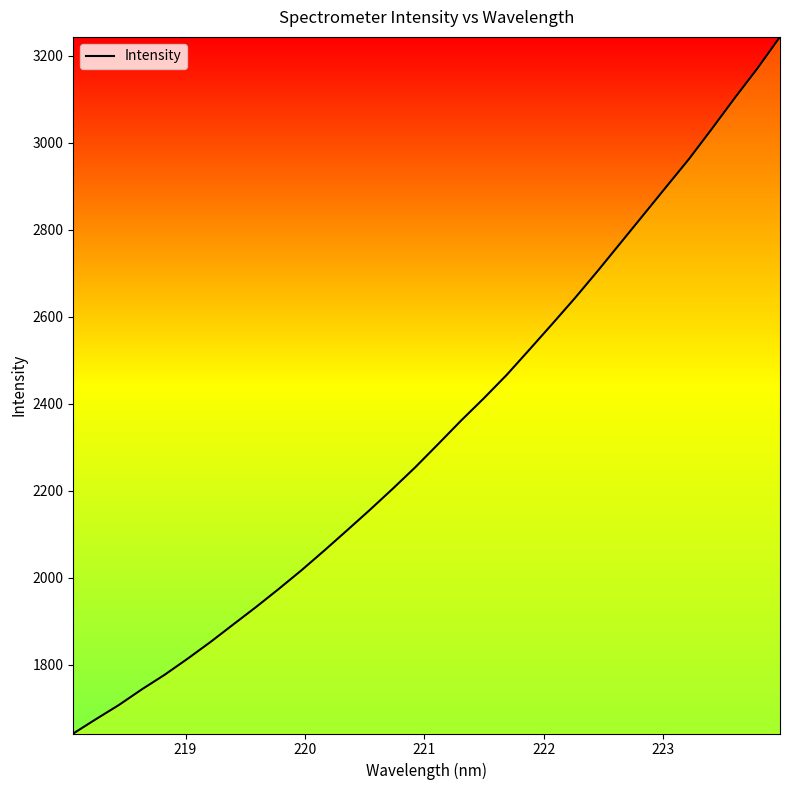

What is the smallest value displayed?

1642.3